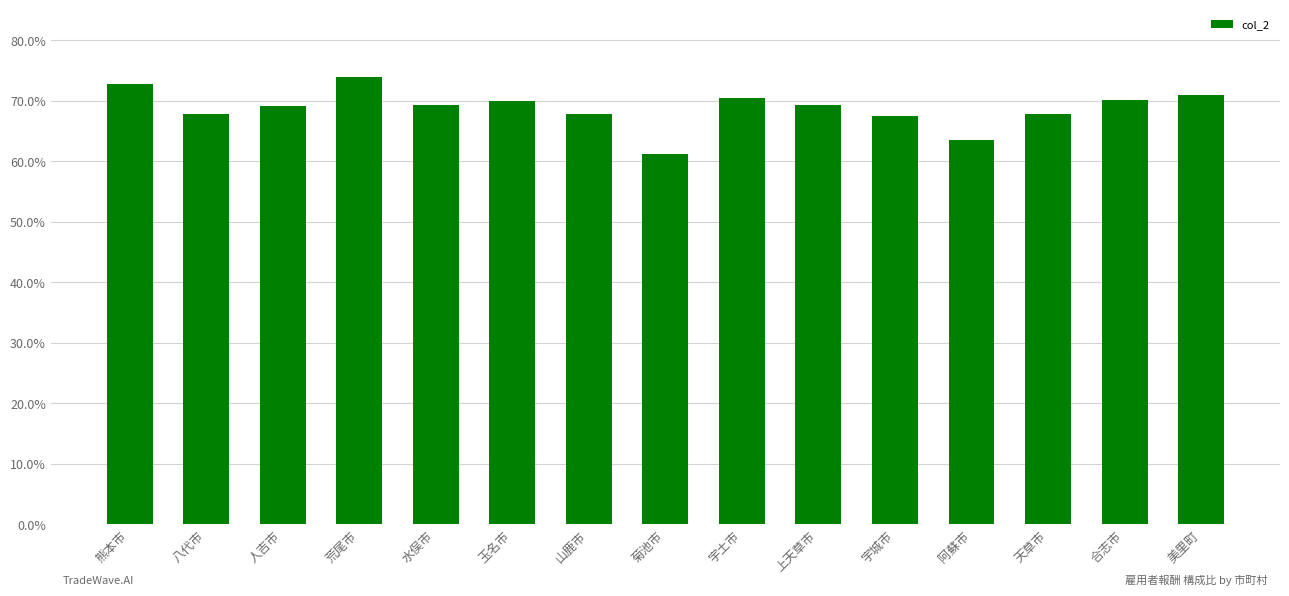

What is the difference between the maximum and minimum values?

12.7